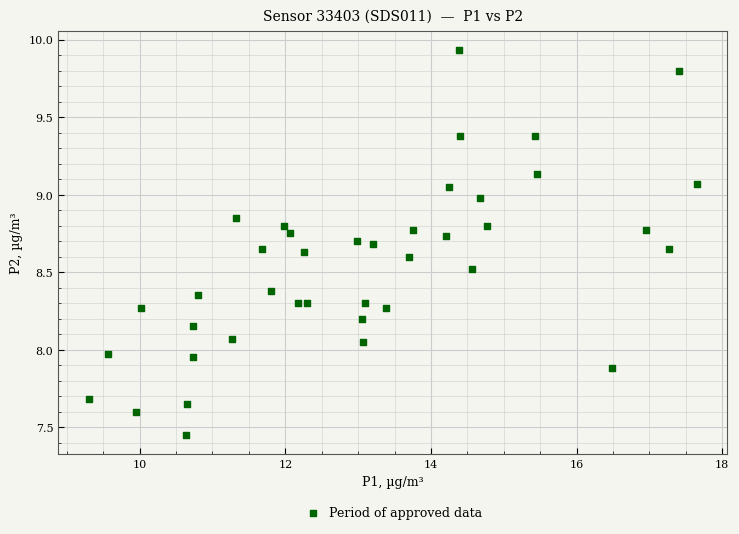

What is the range of Y values (max minus min)?

2.5